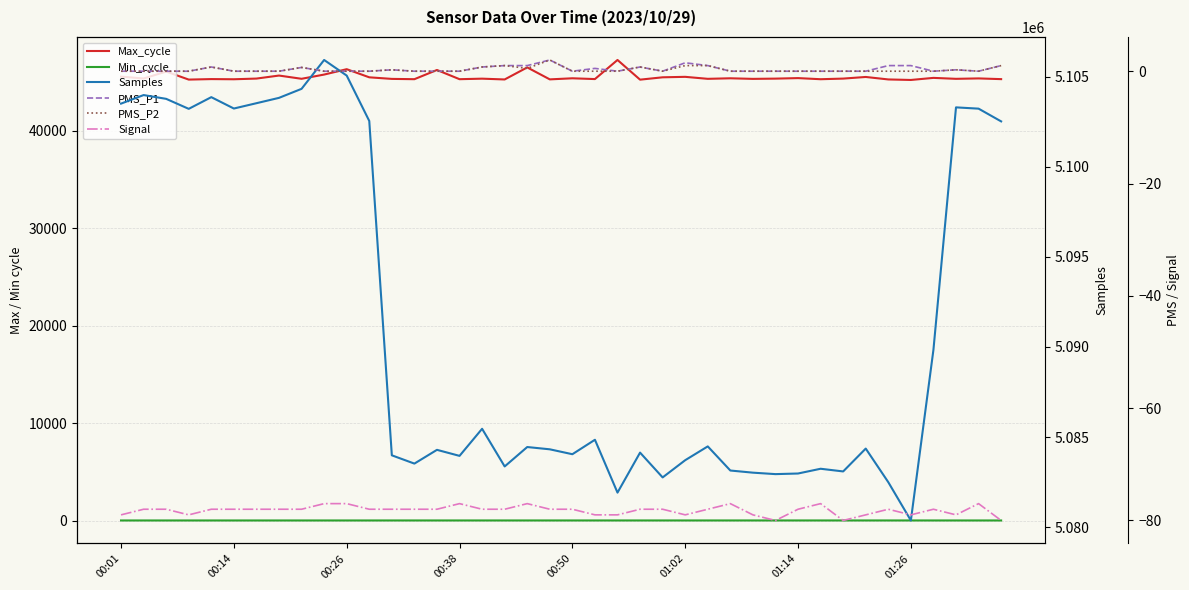

Does the chart display data point markers on the line(s)?

No